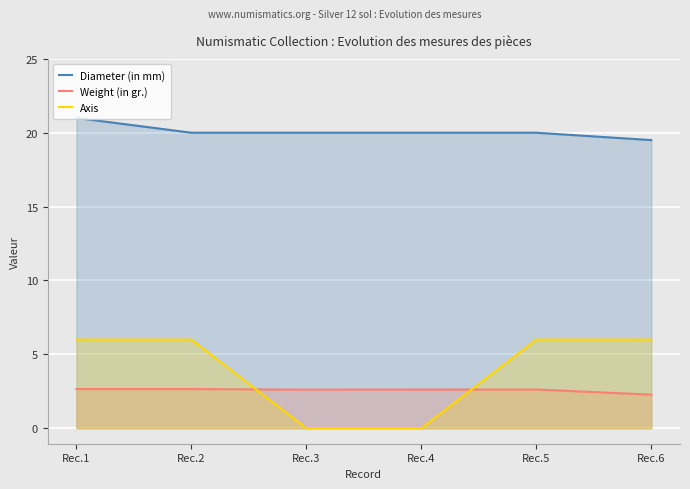

Reading left to right, extract all data points from this chart.

Diameter (in mm): 21.0	20.0	20.0	20.0	20.0	19.5
Weight (in gr.): 2.6	2.6	2.6	2.6	2.6	2.3
Axis: 6.0	6.0	0.0	0.0	6.0	6.0